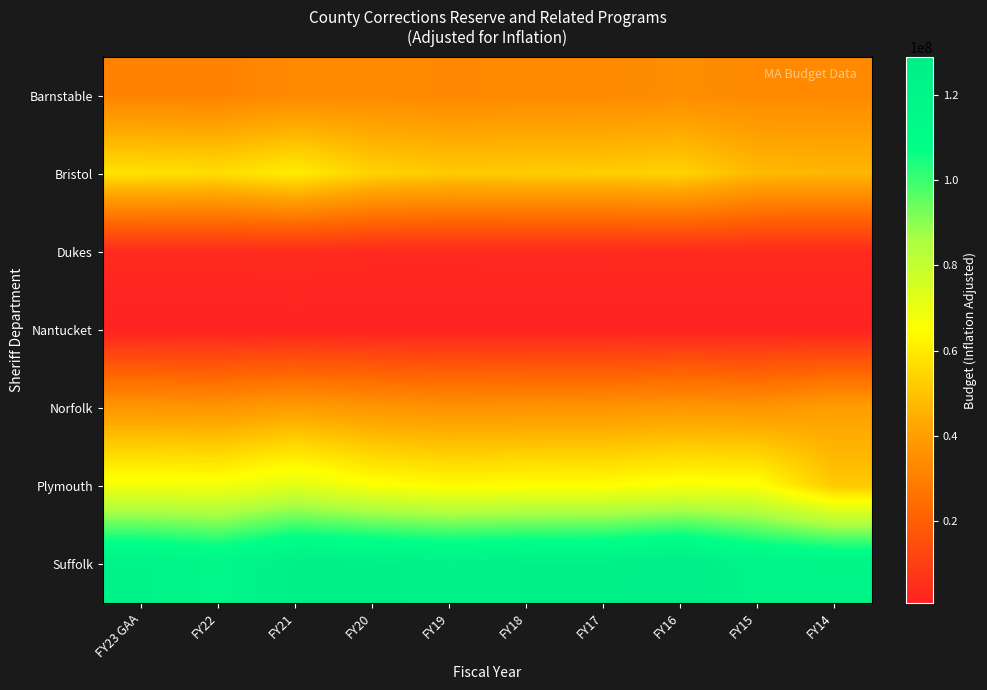

What is the total value across all series at FY14?

295998790